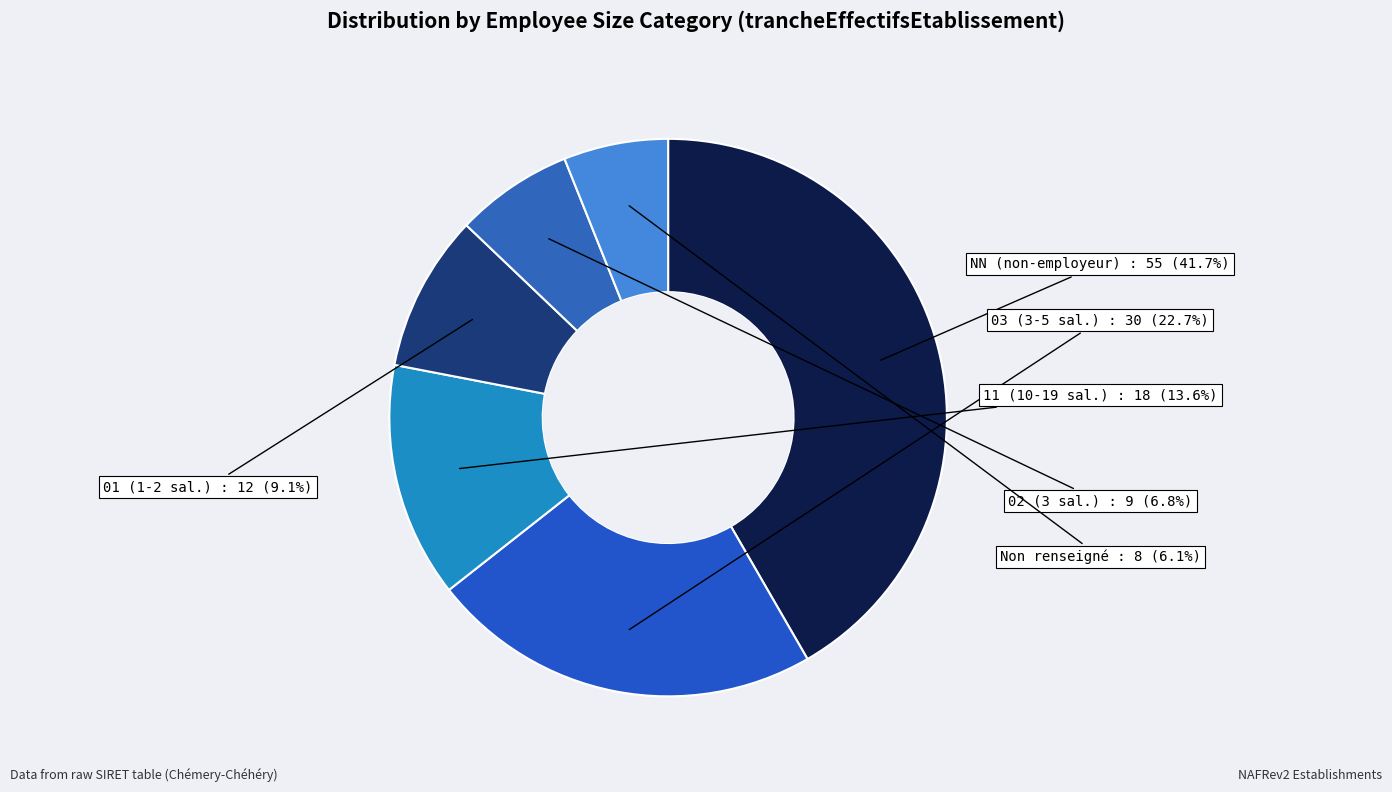

Rank the categories by value from lowest to highest.

Non renseigné, 02 (3 sal.), 01 (1-2 sal.), 11 (10-19 sal.), 03 (3-5 sal.), NN (non-employeur)